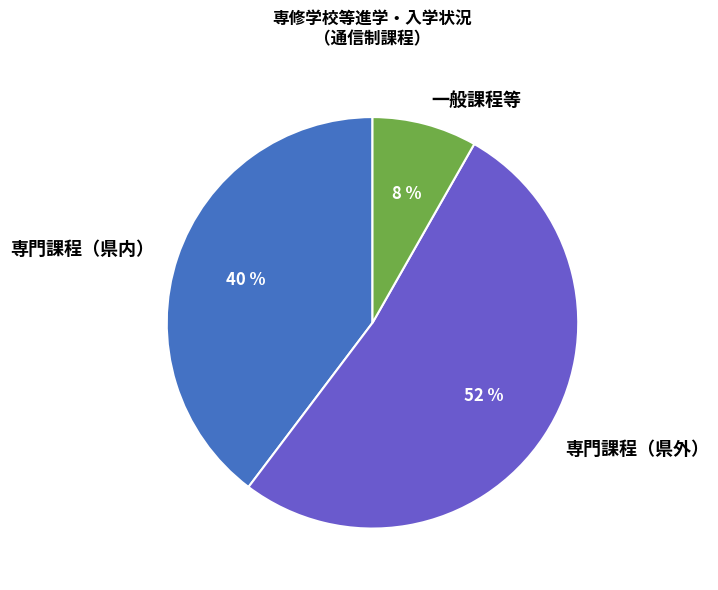

Is there a majority slice in this chart?

Yes